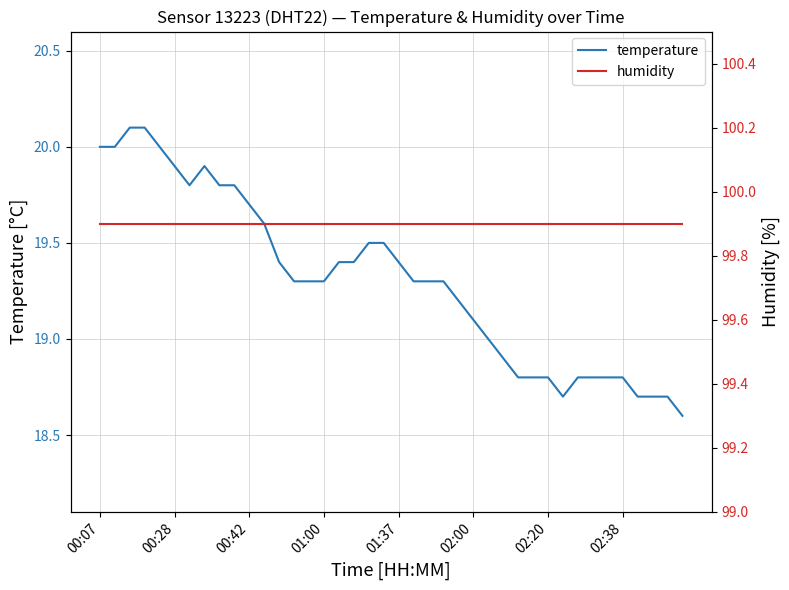

At how many categories does at least one series exceed 73?

40